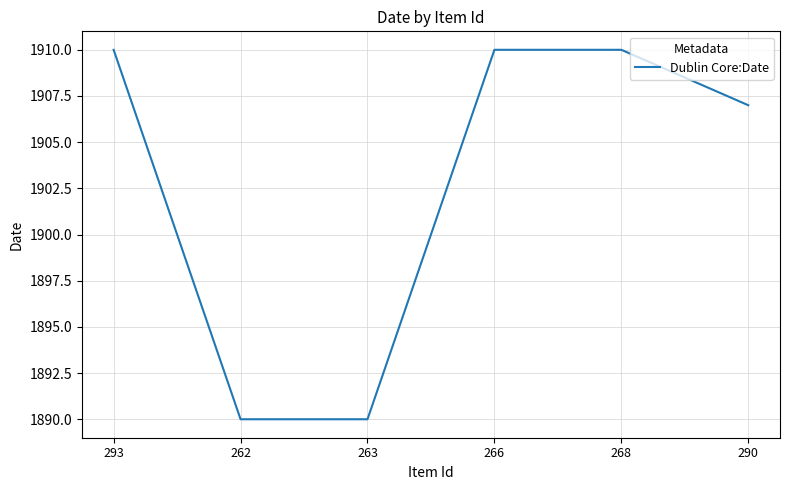

True or false: the data shows 974 at 268.

False